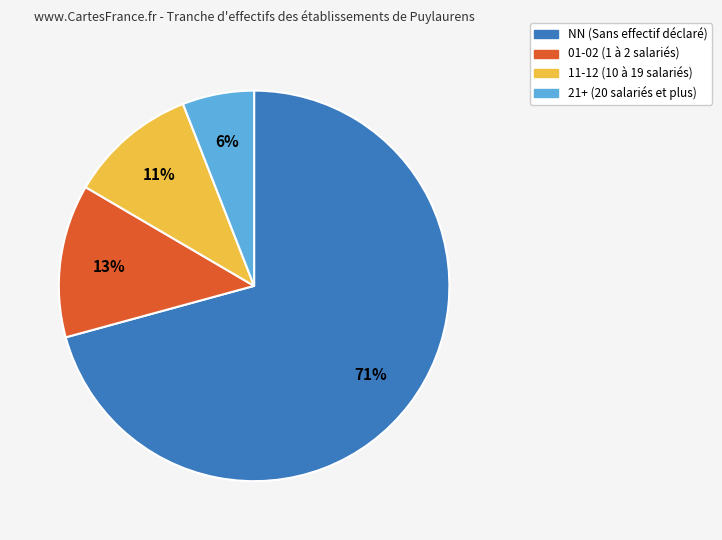

Which slice is the largest?

NN (Sans effectif déclaré)